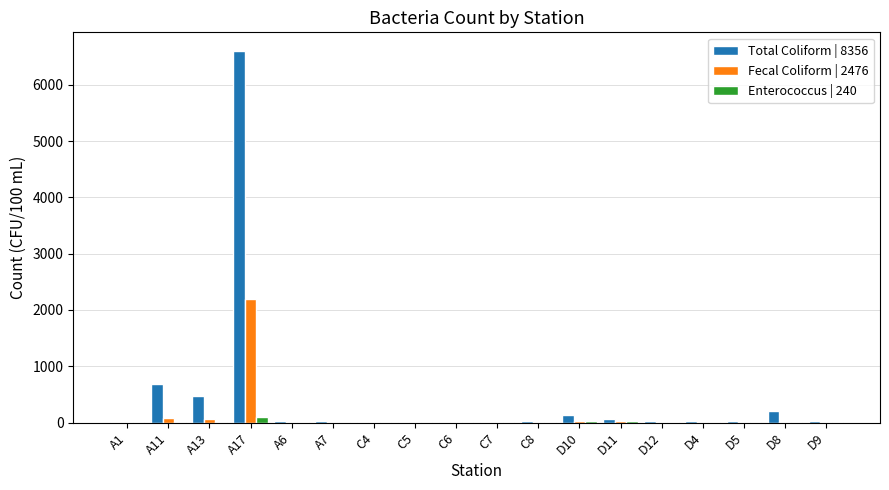

Are the bars horizontal?

No